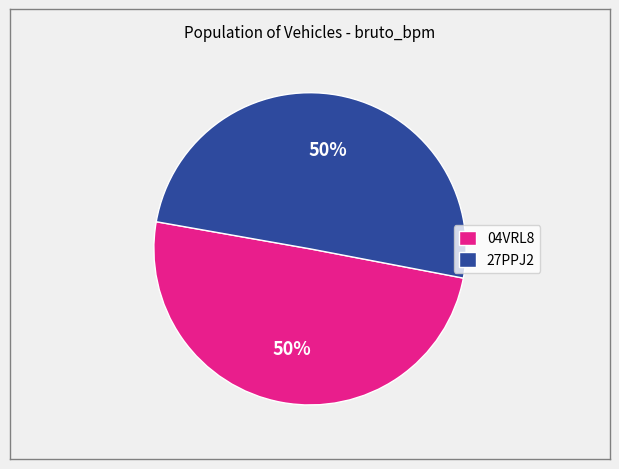

Count the number of slices in the pie.

2